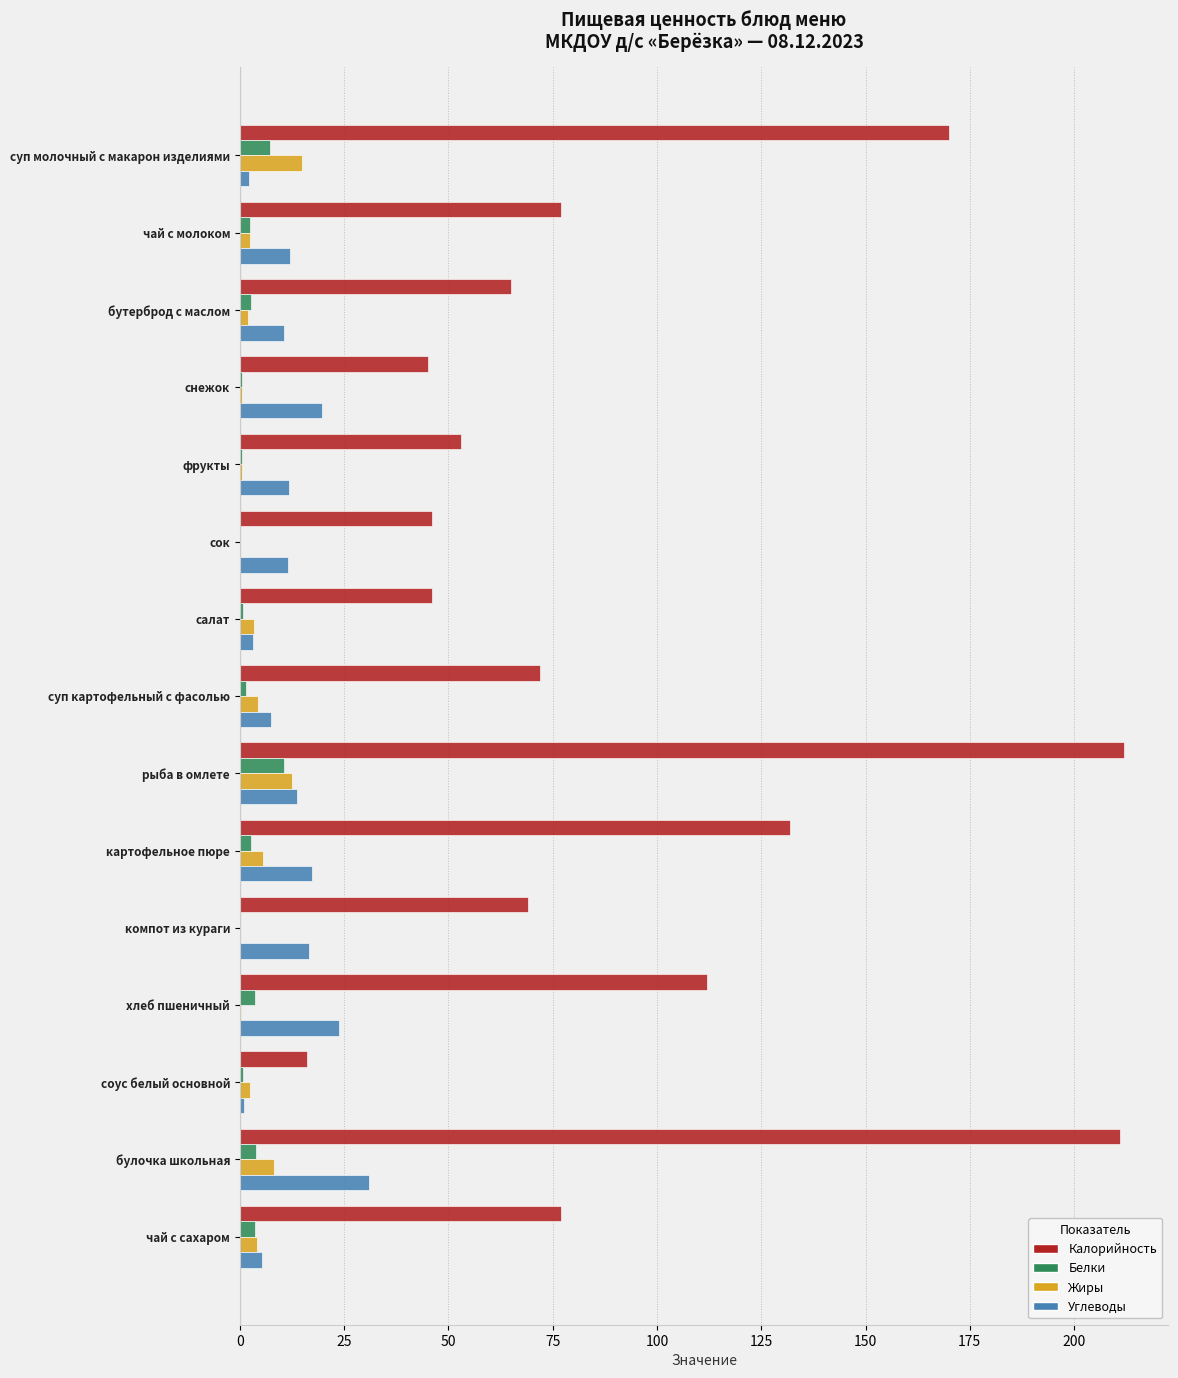

Is it true that Углеводы equals 45.2 at булочка школьная?

False